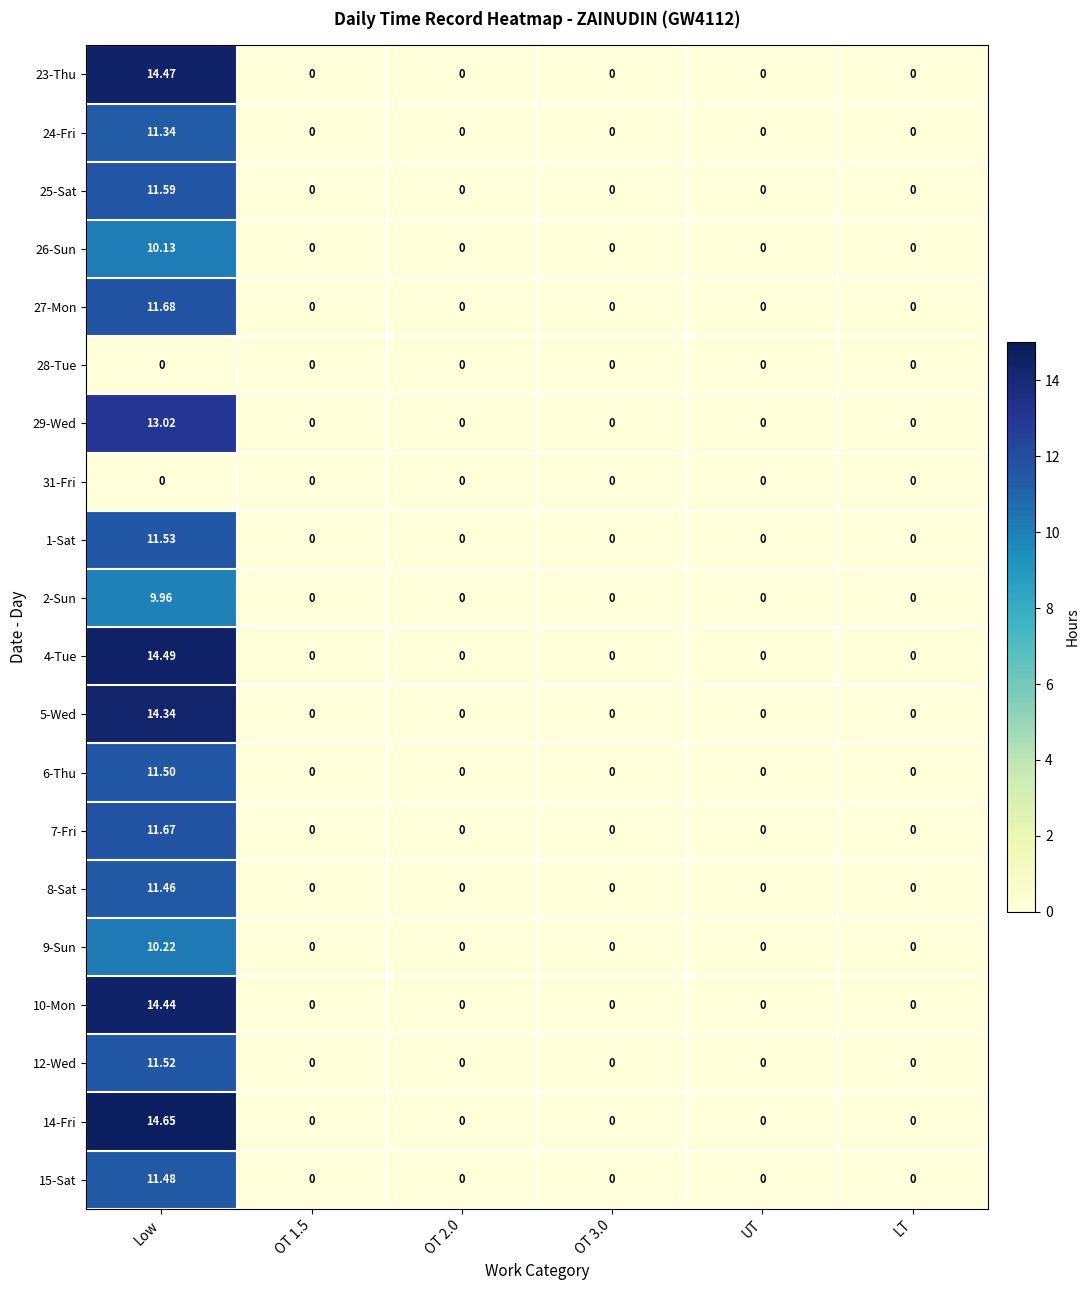

At which category does the chart reach its peak across all series?

Low